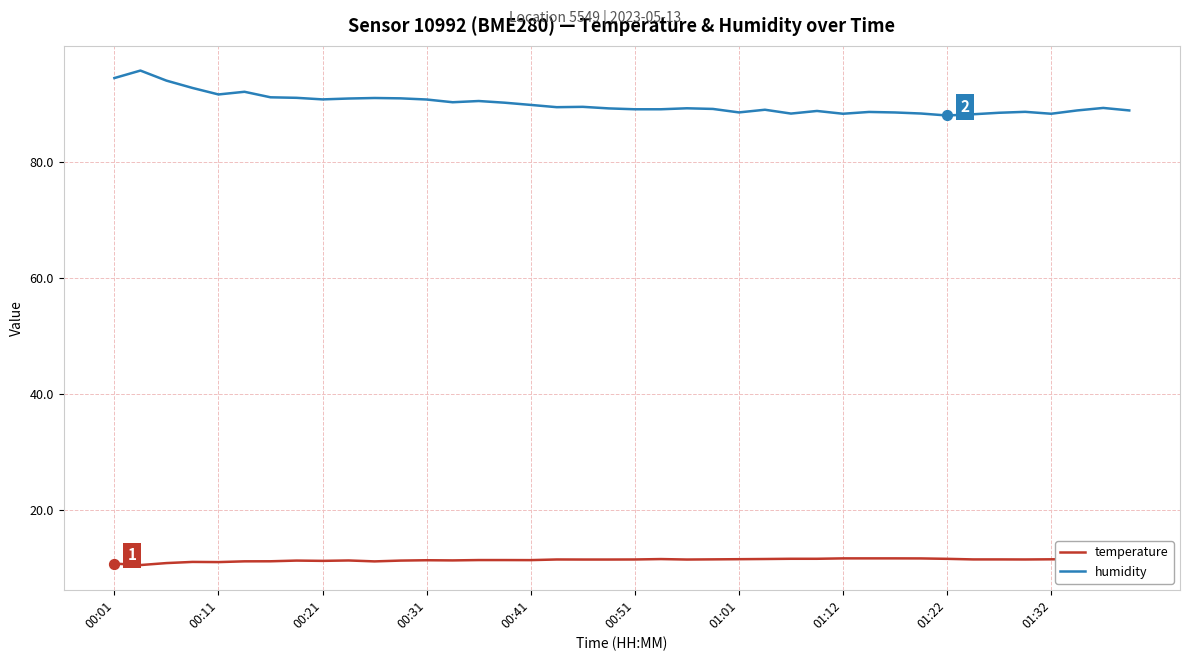

True or false: temperature and humidity cross at least once.

False